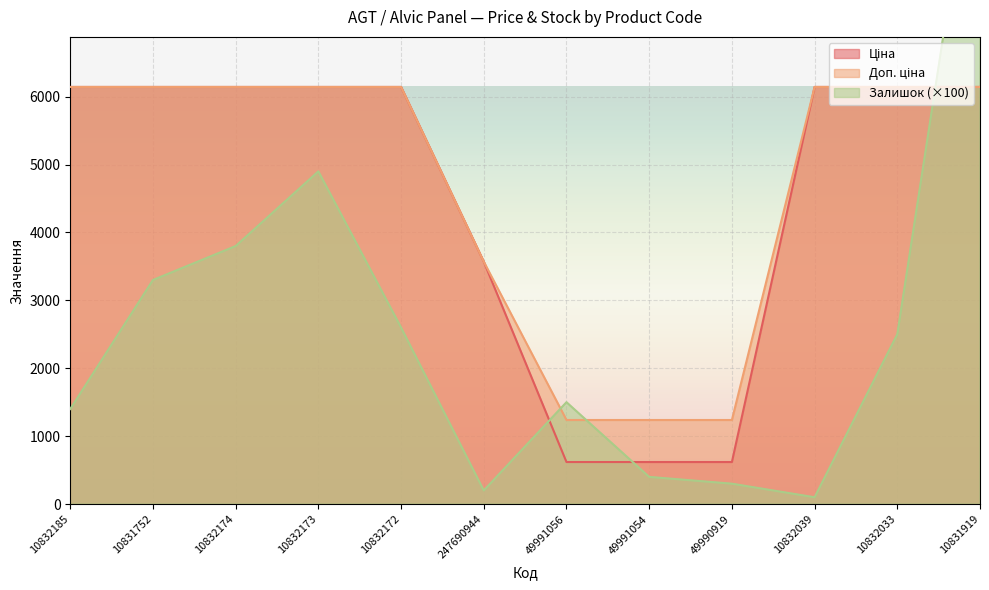

List the labels in order of Доп. ціна value, largest first.

10832185, 10831752, 10832174, 10832173, 10832172, 10832039, 10832033, 10831919, 247690944, 49991056, 49991054, 49990919